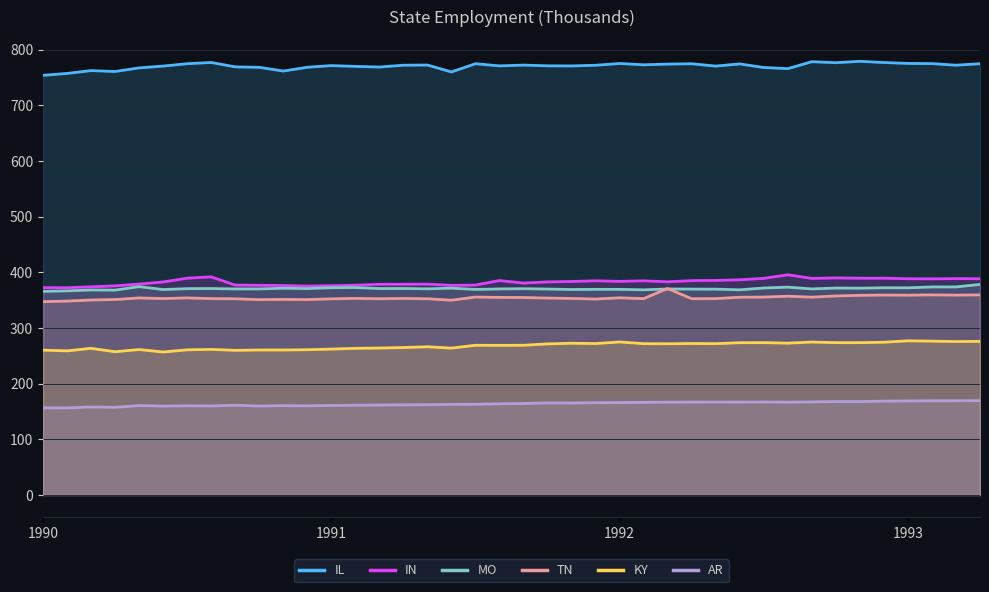

What is the maximum value for TN?

371.0